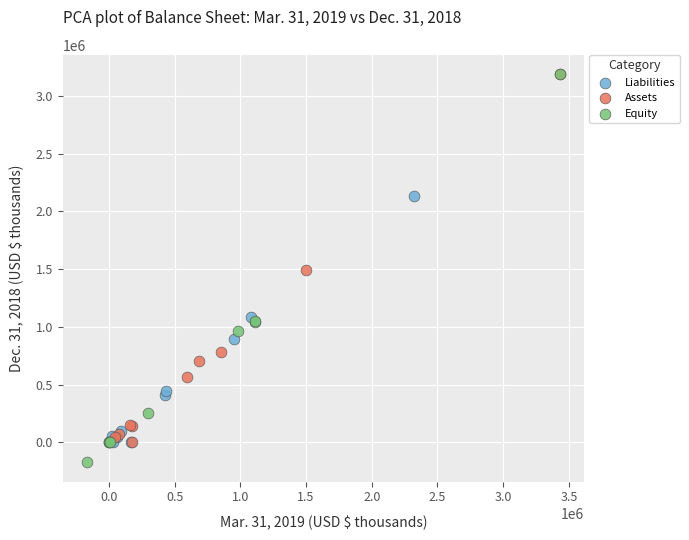

Which series contains the lowest Y value?

Equity